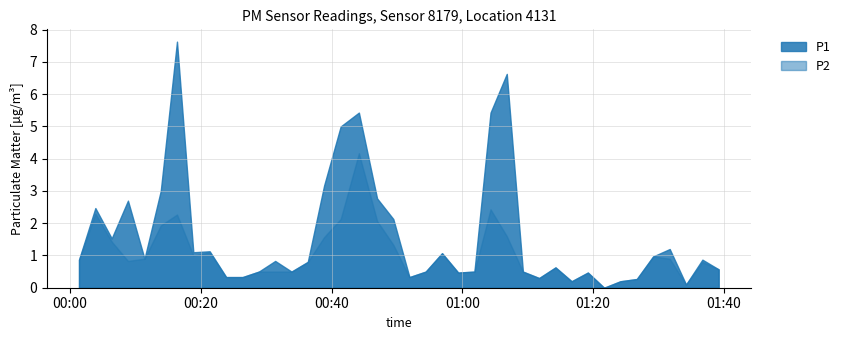

At how many categories does at least one series exceed 5?

4